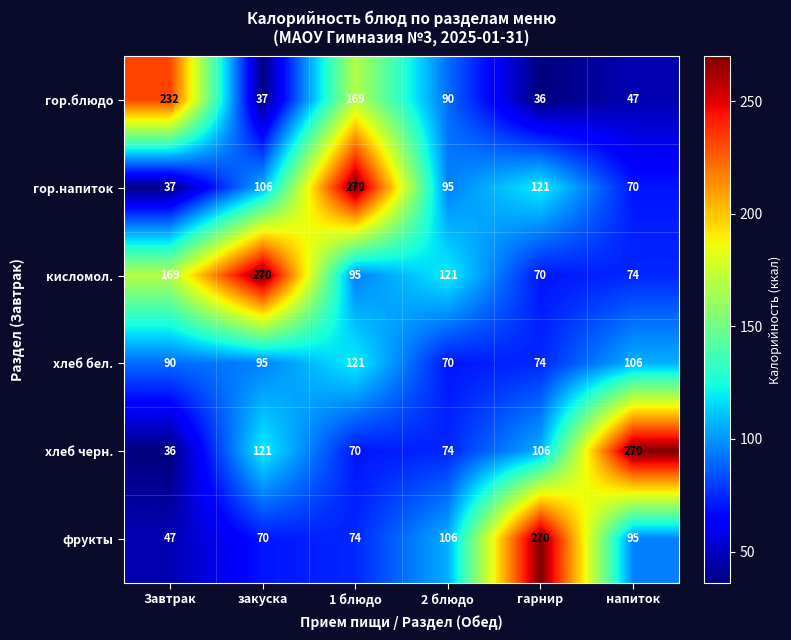

At which category is the sum across all series the highest?

1 блюдо